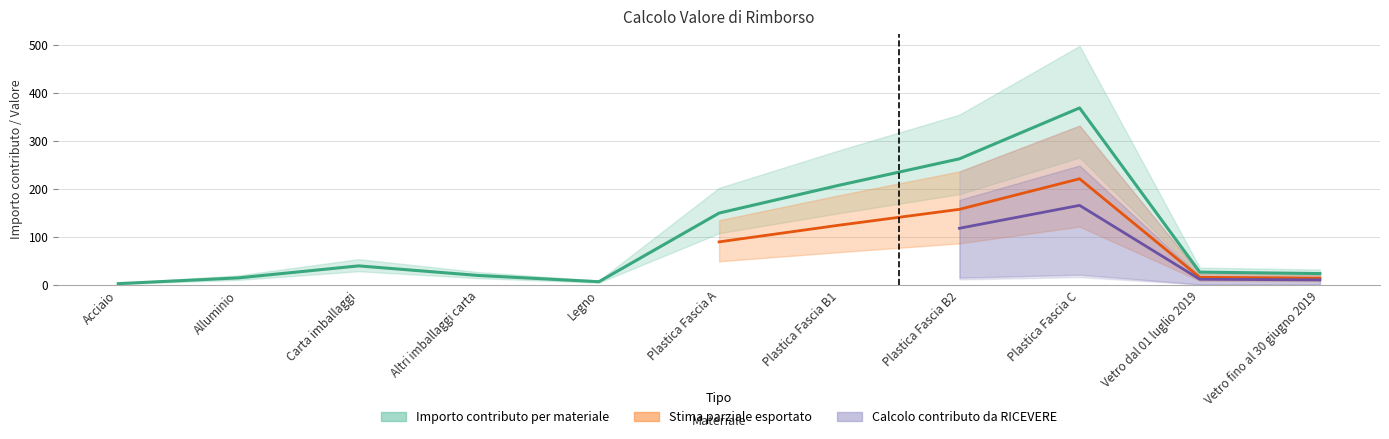

What is the minimum value for Importo contributo per materiale?

3